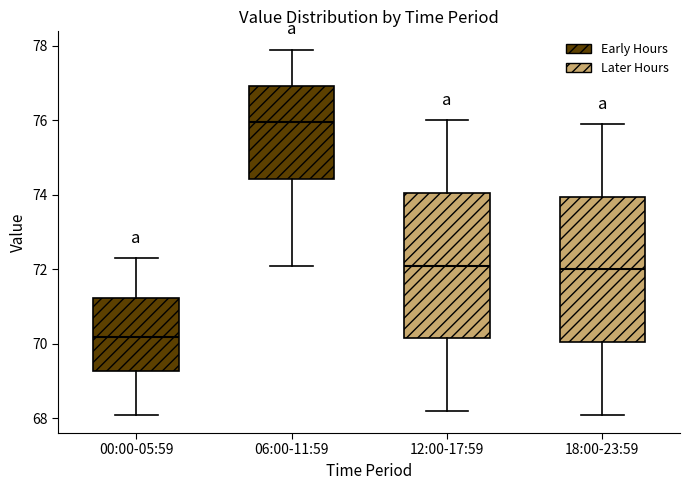

Reading left to right, read every box against the y-axis: the position of its median line, the range the box covers, and the ends of its whiskers. The values are not printed on the chart, so give them approximately, as read against the axis.

00:00-05:59: median 70.2, box 69.2 to 71.2, whiskers 68.2 to 72.4
06:00-11:59: median 76.0, box 74.4 to 77.0, whiskers 72.2 to 78.0
12:00-17:59: median 72.2, box 70.2 to 74.0, whiskers 68.2 to 76.0
18:00-23:59: median 72.0, box 70.0 to 74.0, whiskers 68.2 to 76.0